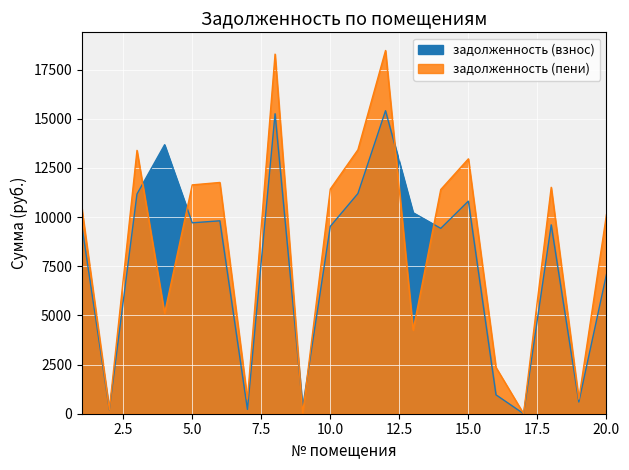

How many times do задолженность (взнос) and задолженность (пени) cross each other?

6